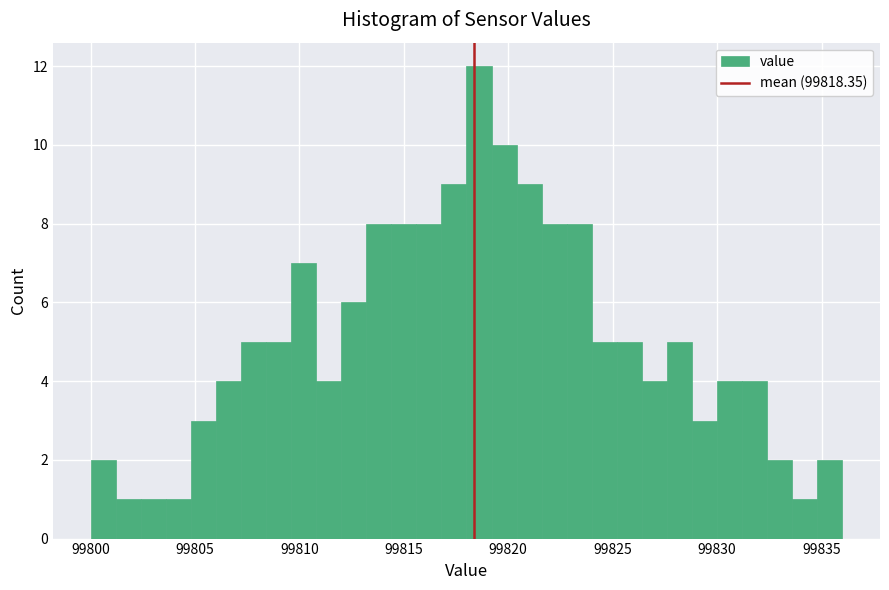

Around what value on the x-axis is the tallest bar? Give the approximate position of its centre, as read against the axis.

99818.5